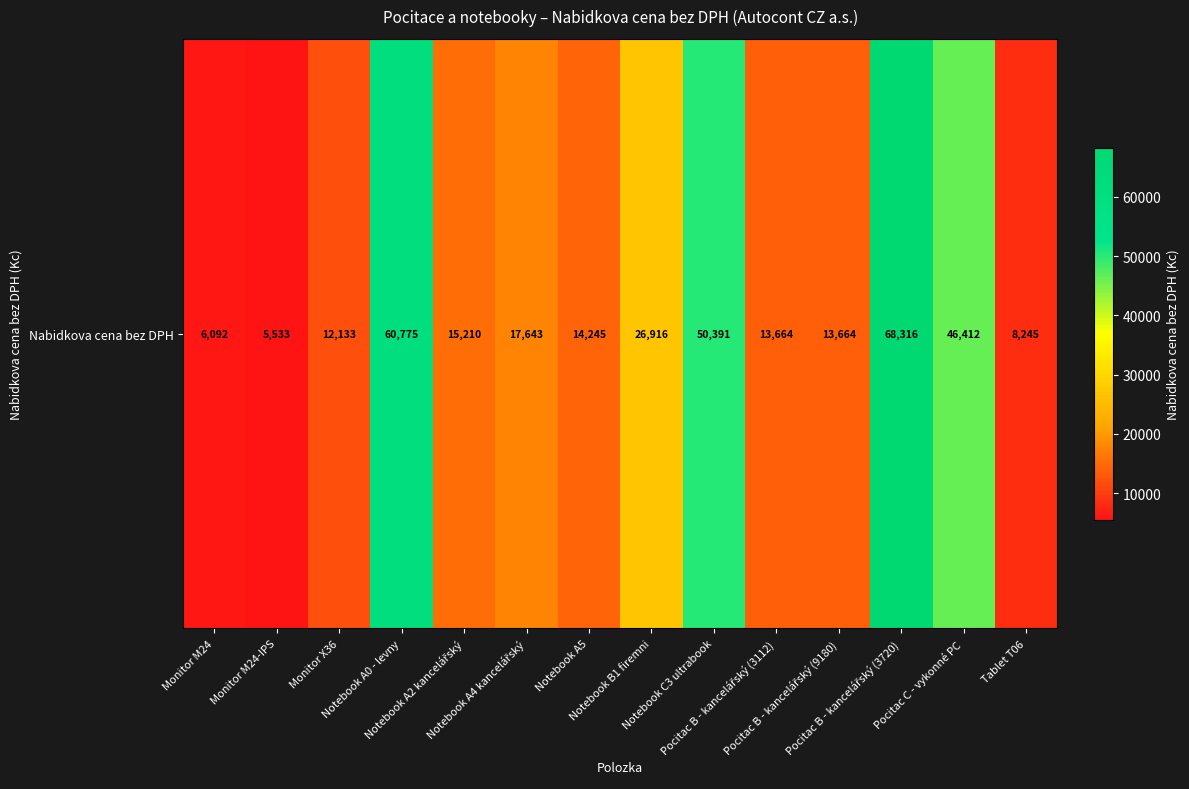

Count the number of categories in the chart.

14